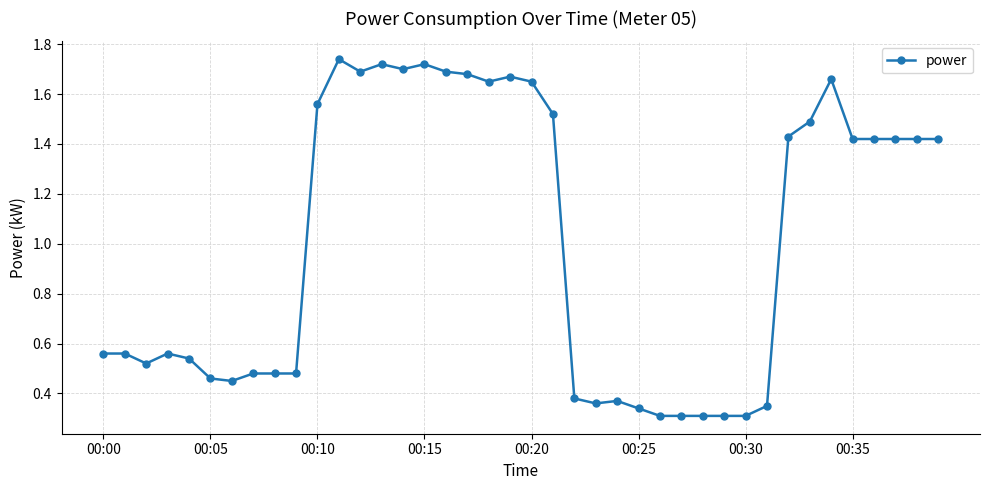

How many values are between 0 and 1?

20